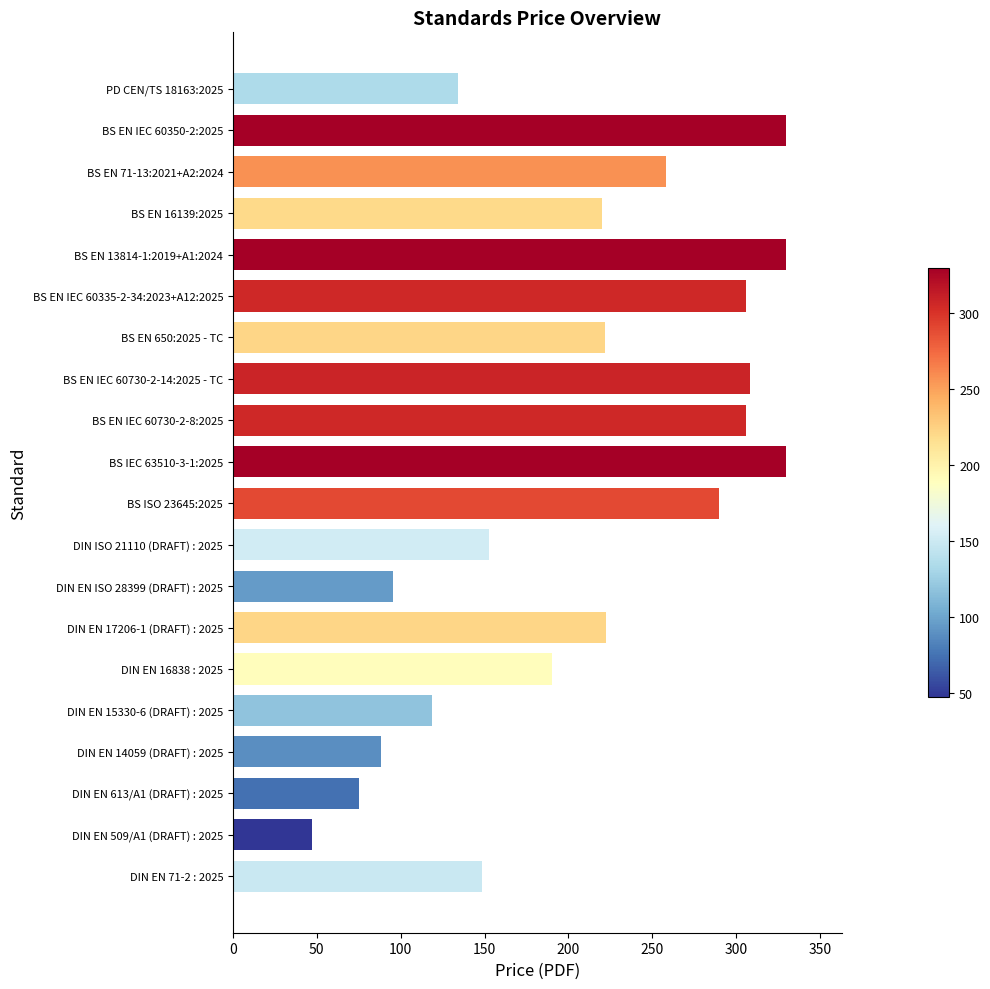

How many data points does each series have?

20